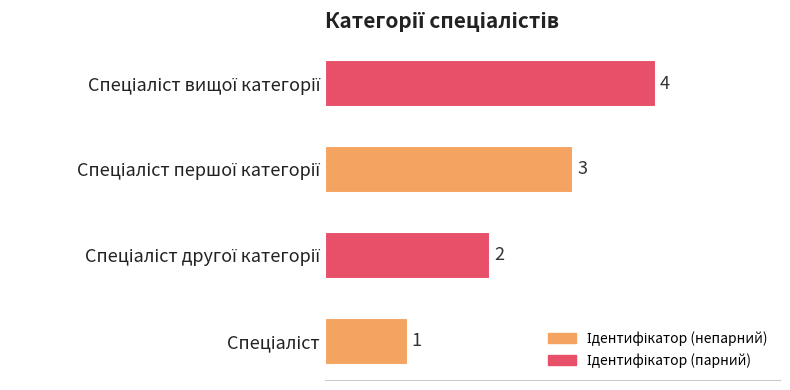

How many bars are there in total?

4